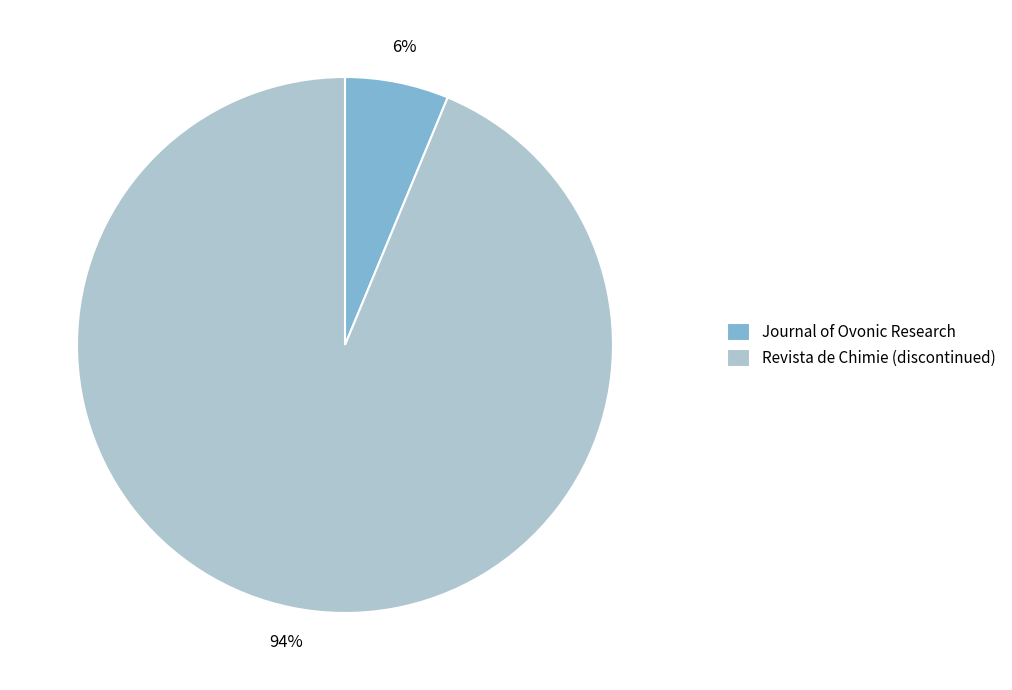

What is the majority slice?

Revista de Chimie (discontinued)